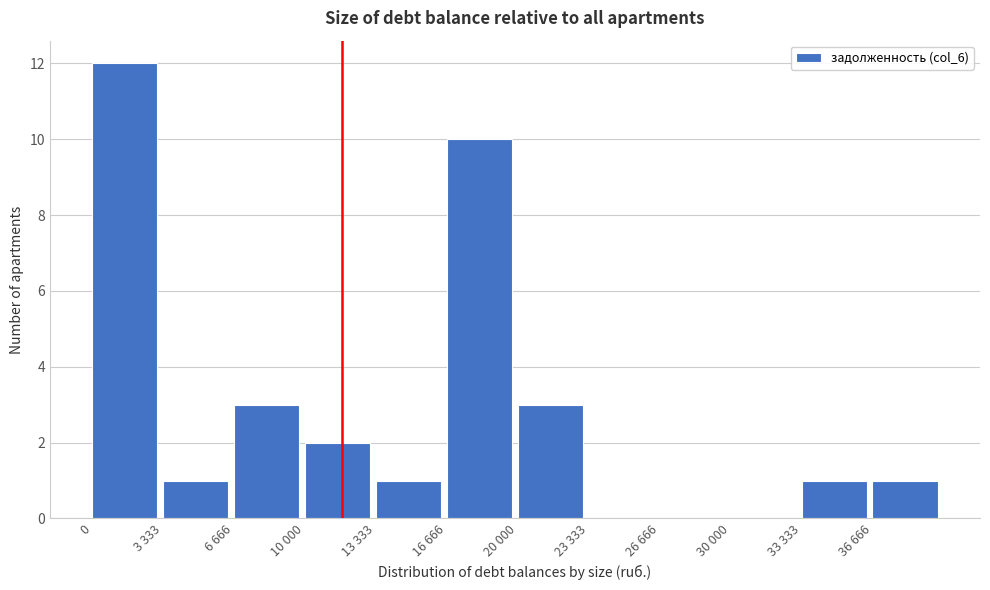

Reading left to right, what are all the values shown in this chart?

0=12	3 333=1	6 666=3	10 000=2	13 333=1	16 666=10	20 000=3	23 333=0	26 666=0	30 000=0	33 333=1	36 666=1